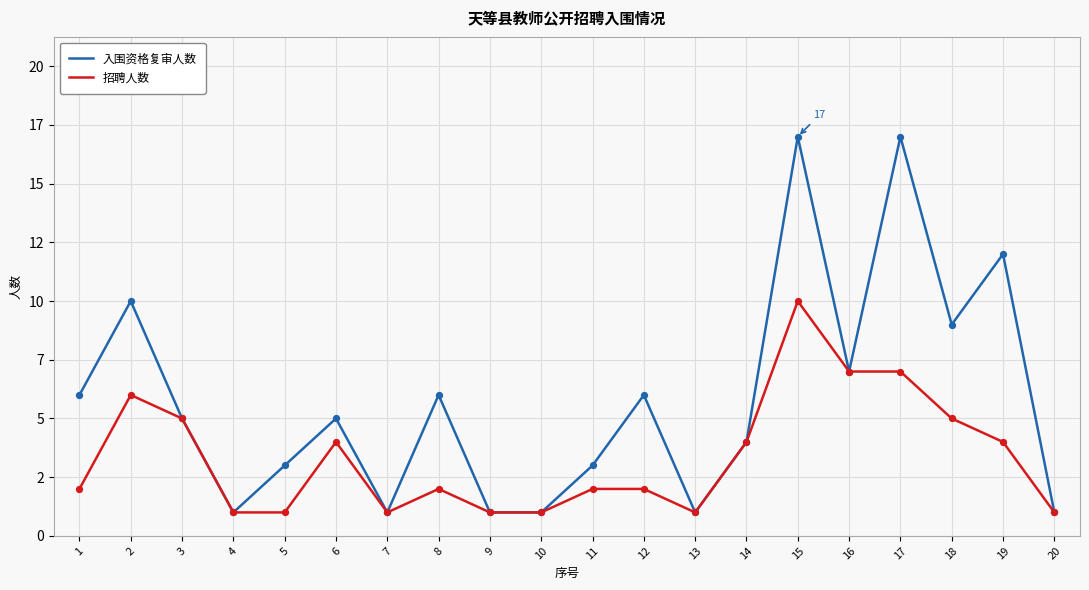

What are all the series names shown in the legend?

入围资格复审人数, 招聘人数